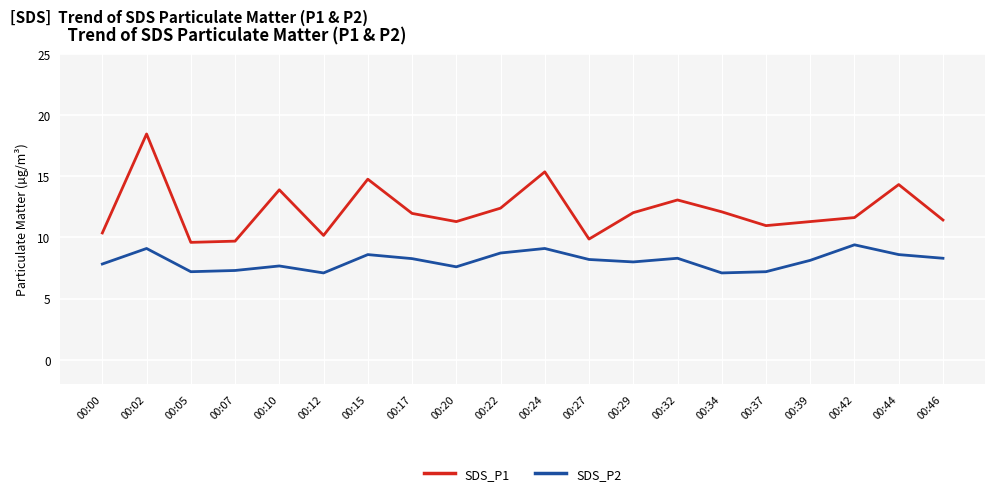

Count the number of categories in the chart.

20